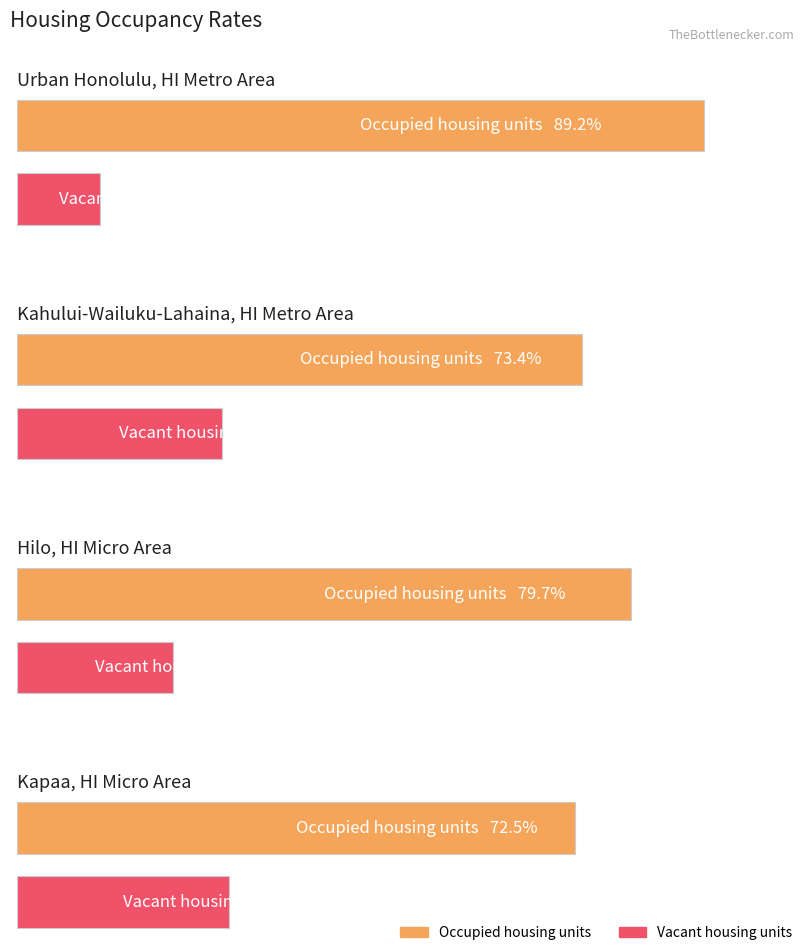

What is the label of the 1st bar from the right?

Vacant housing units